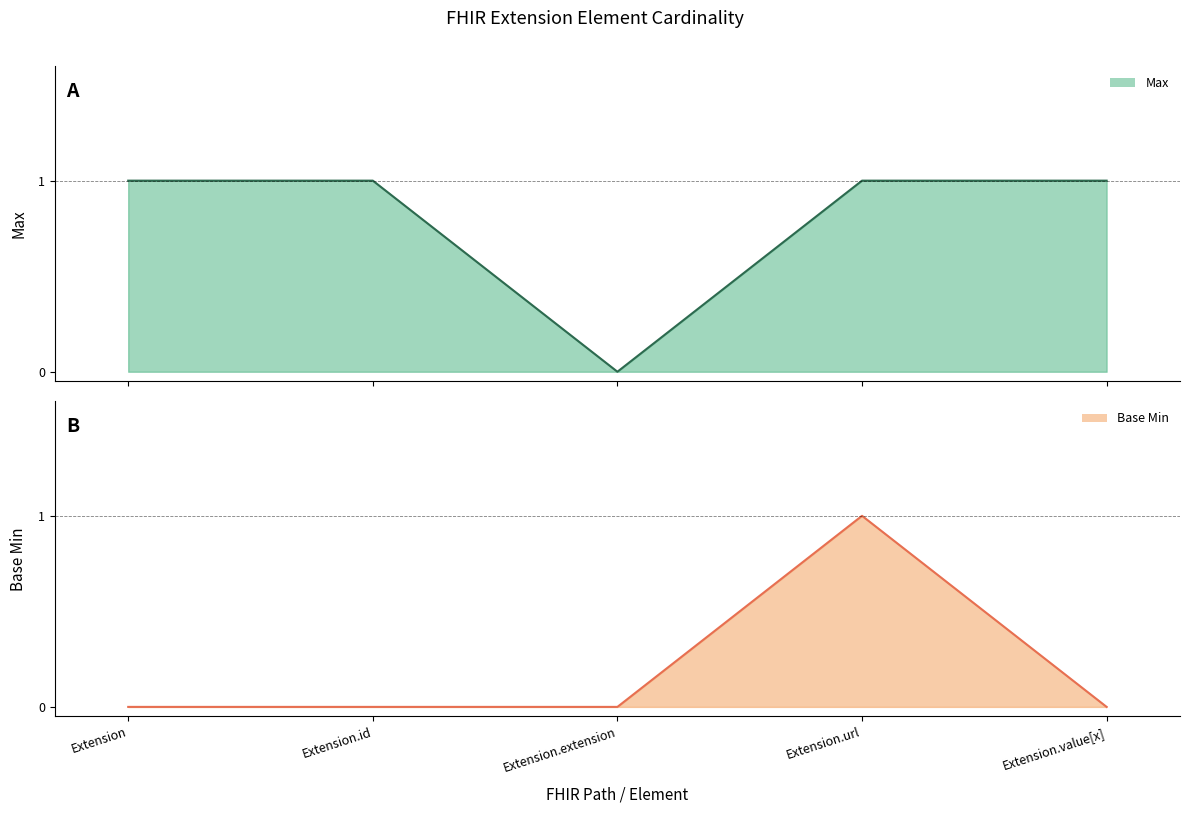

What is the label of the 4th point from the left?

Extension.url